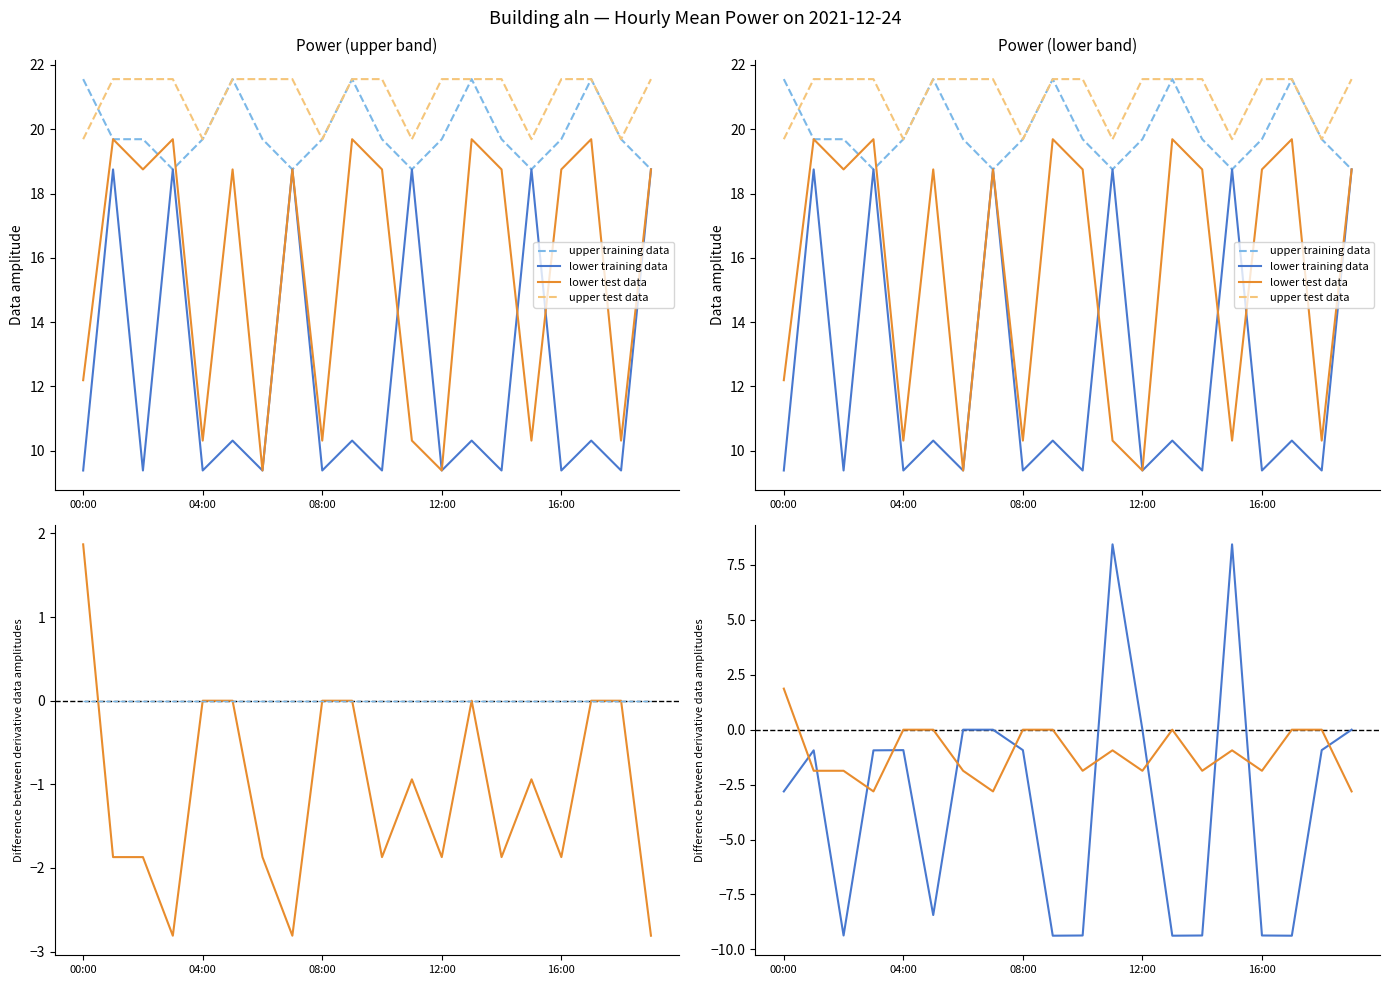

What is the label of the 9th point from the left?

08:00